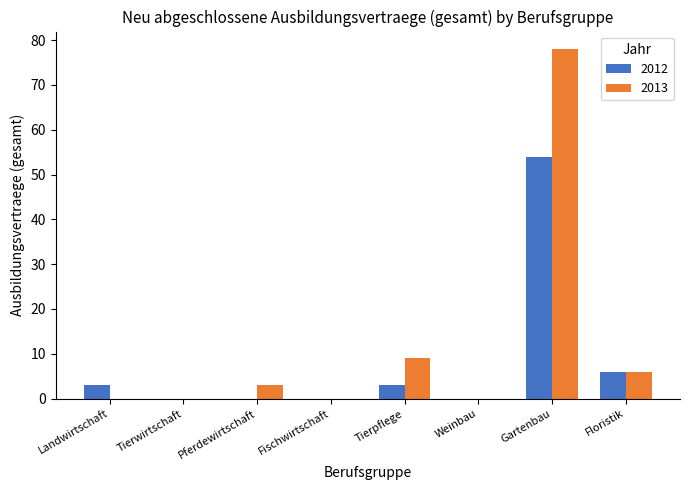

Reading right to left, extract all data points from this chart.

2012: 6	54	0	3	0	0	0	3
2013: 6	78	0	9	0	3	0	0